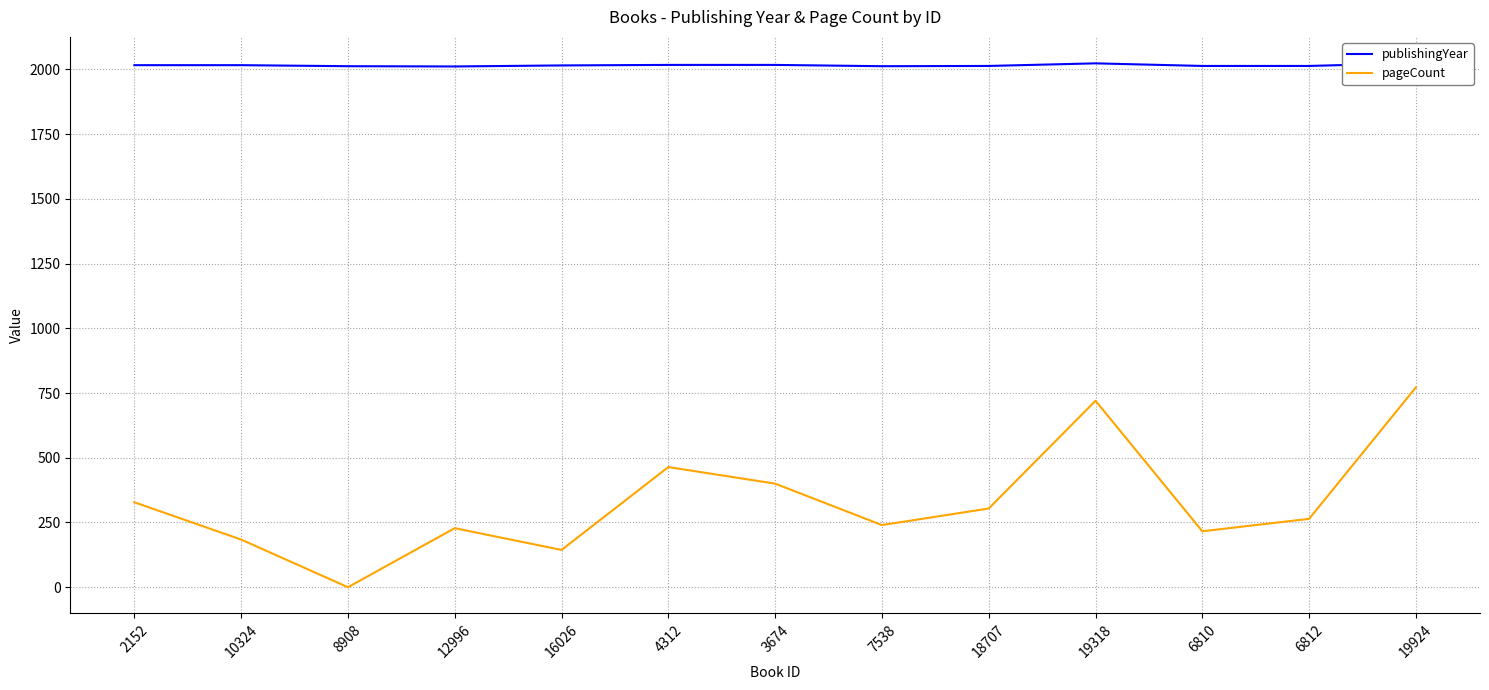

Reading left to right, transcribe all the data shown in this chart.

publishingYear: 2016	2016	2012	2011	2015	2017	2017	2012	2013	2023	2013	2013	2024
pageCount: 328	184	0	228	144	464	400	240	304	720	216	264	772